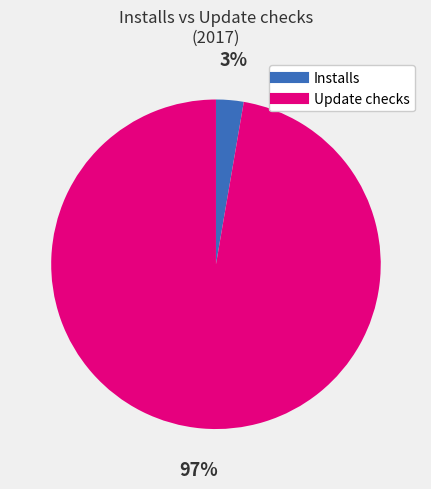

To the nearest percent, what portion does Installs represent?

3%